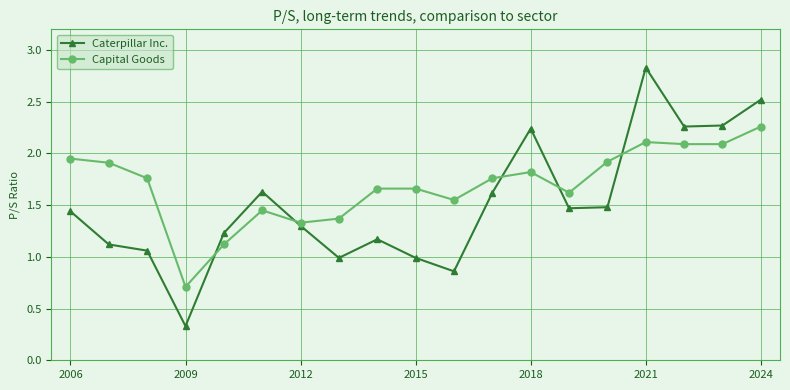

List the series in order of their peak value, lowest first.

Capital Goods, Caterpillar Inc.